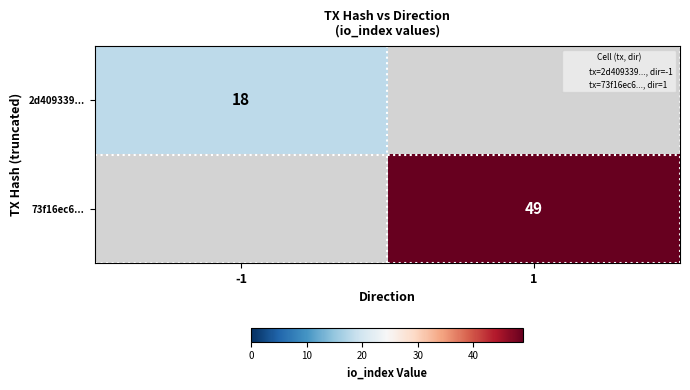

How many values in 2d409339... are above zero?

1